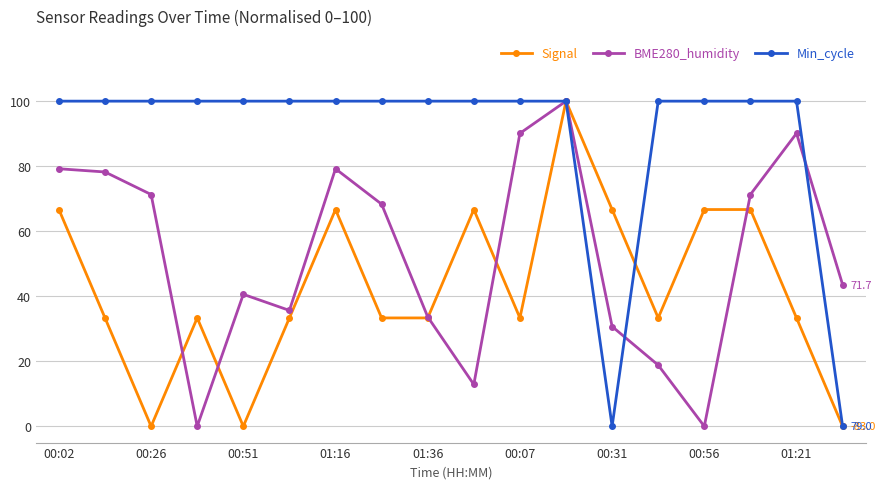

In BME280_humidity, how many points are lower than both neighbors (excluding endpoints)?

4